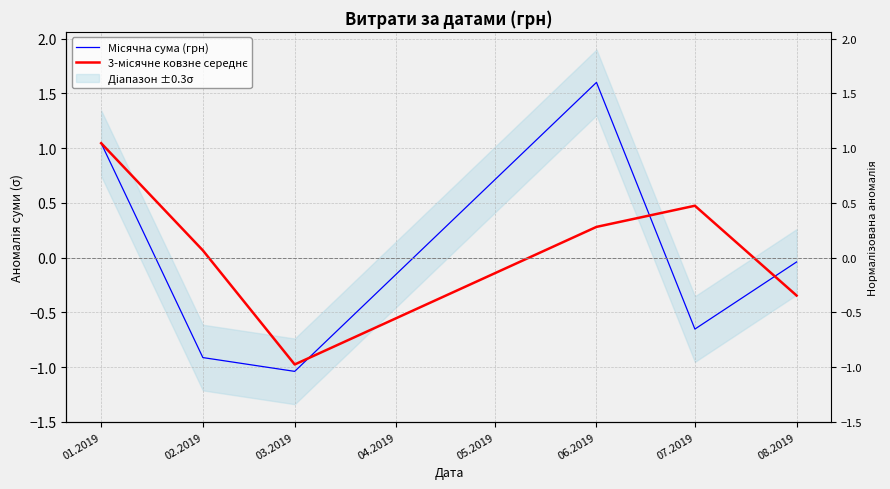

What is the difference between the maximum and second lowest values in the 3-місячне ковзне середнє series?

1.4